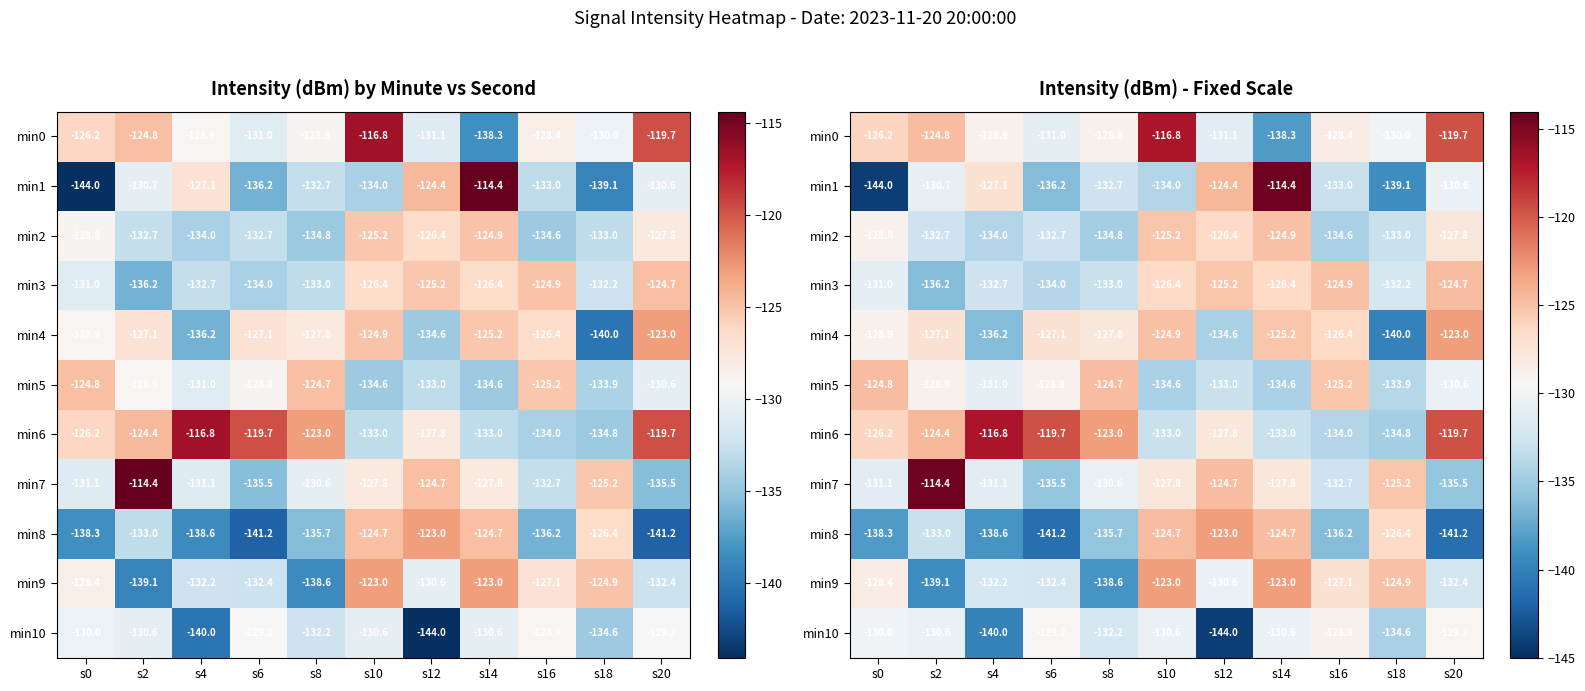

Read the min1 value at s16.

-133.0